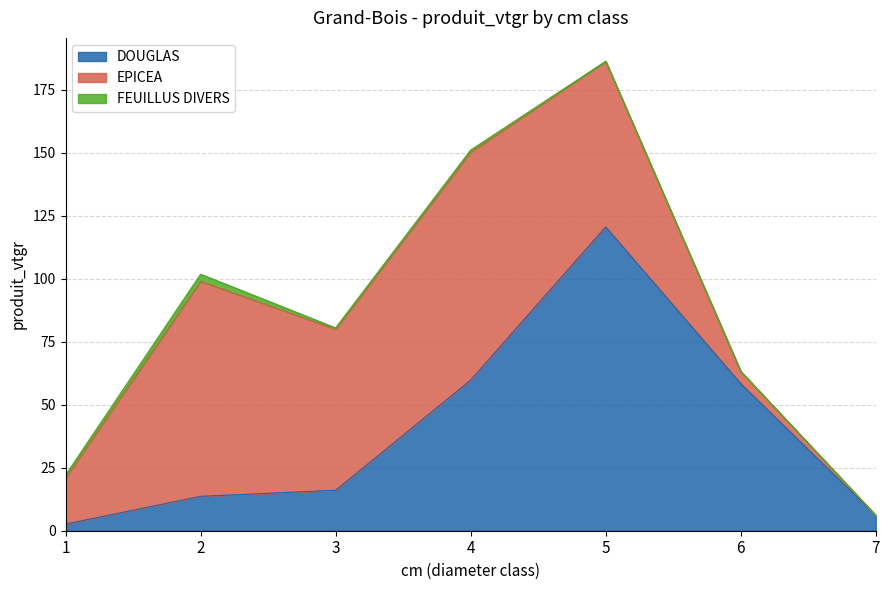

What are all the series names shown in the legend?

DOUGLAS, EPICEA, FEUILLUS DIVERS